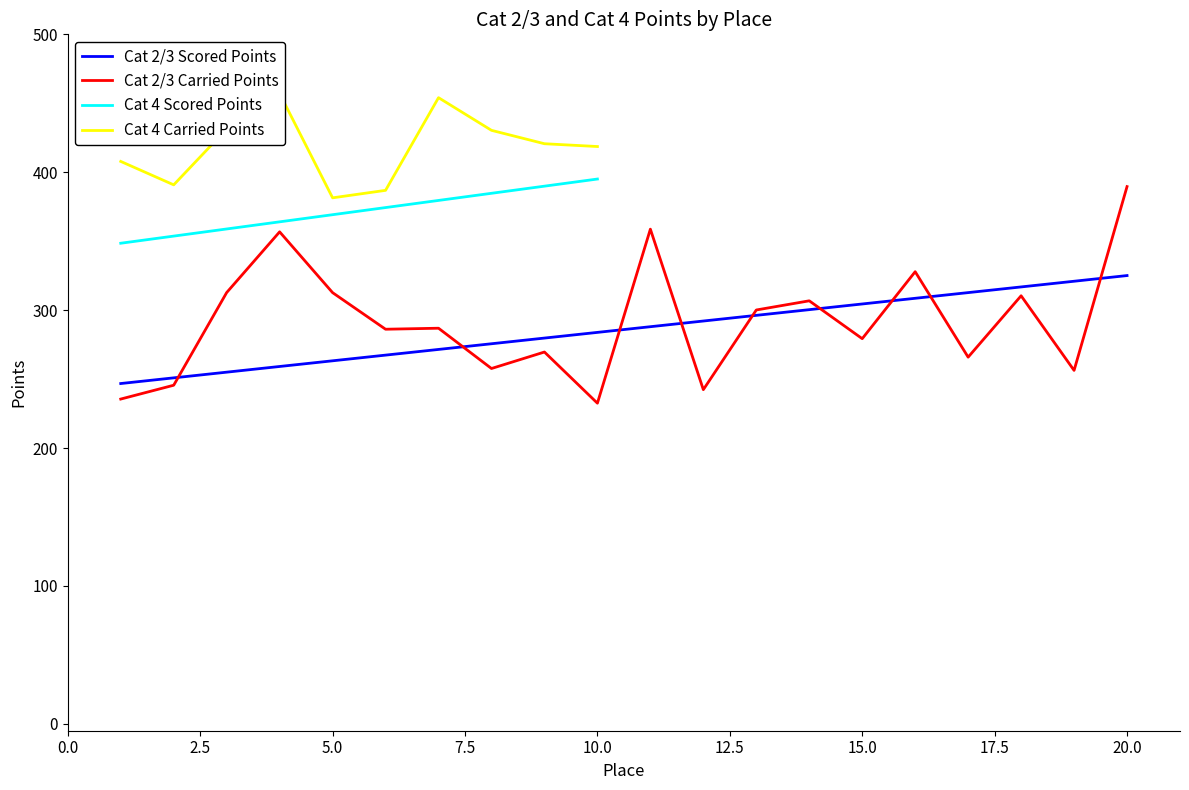

Reading left to right, extract all data points from this chart.

Scored Points: 1=246.8	2=250.9	3=255.0	4=259.1	5=263.3	6=267.4	7=271.5	8=275.6	9=279.7	10=283.9	11=288.0	12=292.1	13=296.2	14=300.3	15=304.5	16=308.6	17=312.7	18=316.8	19=320.9	20=325.1
Carried Points: 1=235.5	2=245.5	3=312.7	4=356.8	5=312.7	6=286.1	7=286.9	8=257.7	9=269.6	10=232.5	11=358.7	12=242.3	13=300.1	14=306.8	15=279.3	16=327.9	17=265.9	18=310.4	19=256.3	20=389.6